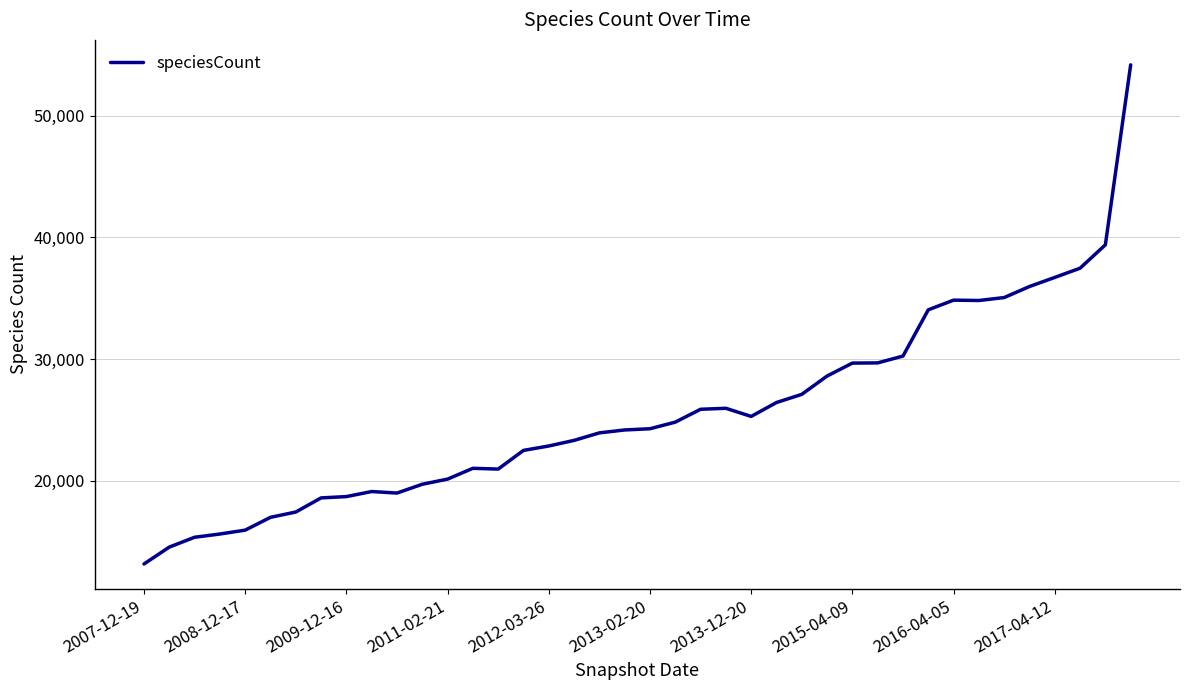

What is the smallest value displayed?

13173